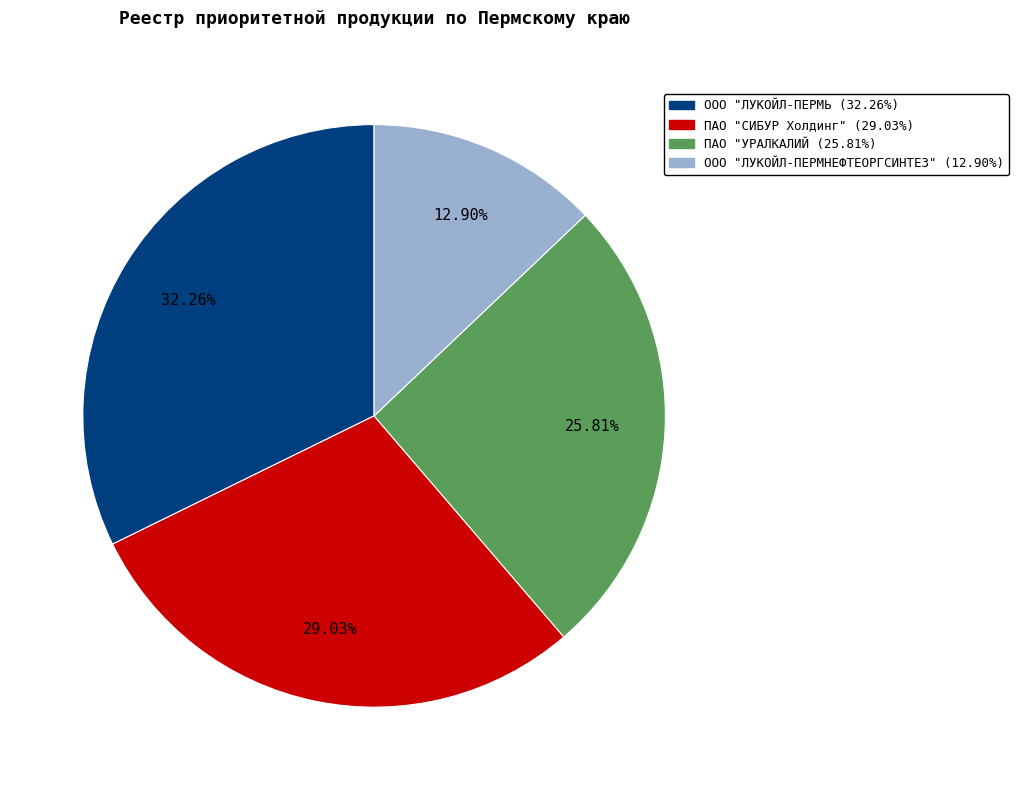

Which has a higher value, ПАО "УРАЛКАЛИЙ or ООО "ЛУКОЙЛ-ПЕРМНЕФТЕОРГСИНТЕЗ"?

ПАО "УРАЛКАЛИЙ